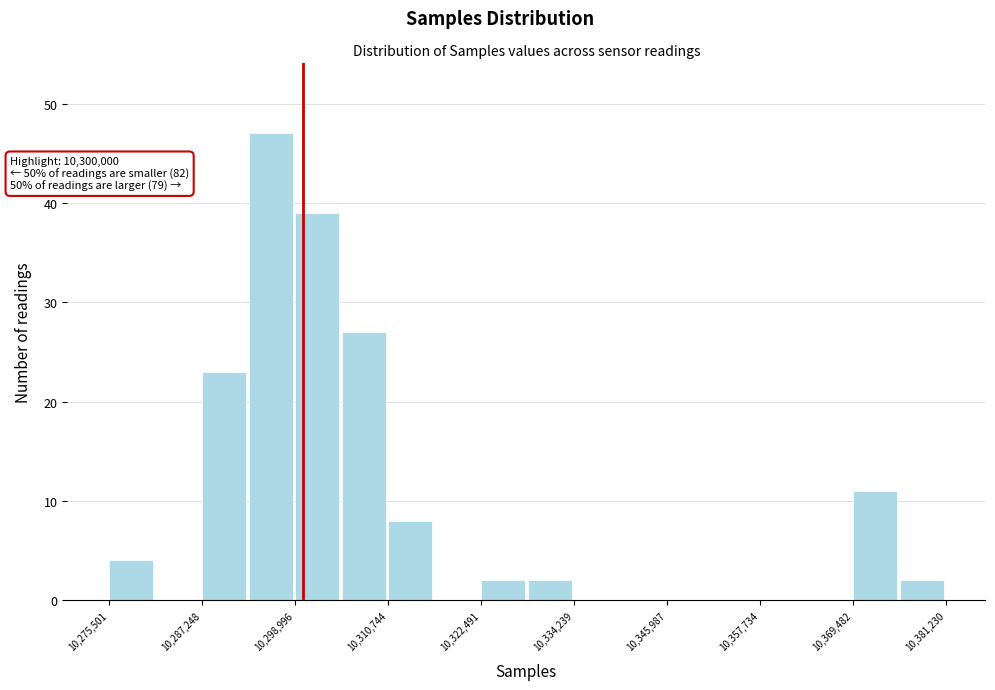

Read against the x-axis, roughly where is the centre of the tallest bar?

10296000